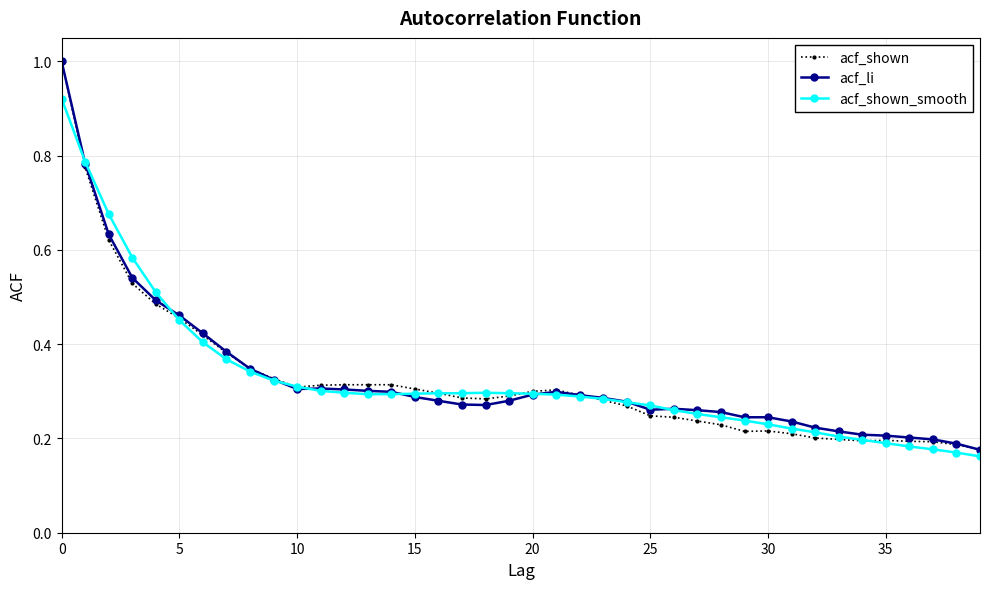

What is the maximum value shown in the chart?

1.0